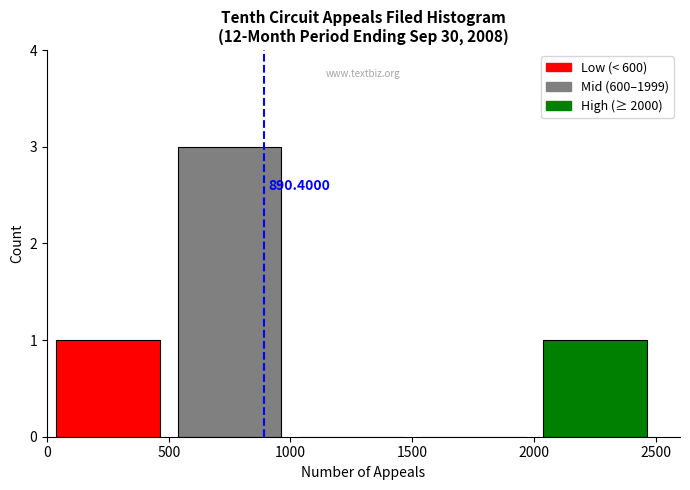

Which range on the x-axis has the tallest bar?

500 to 1000